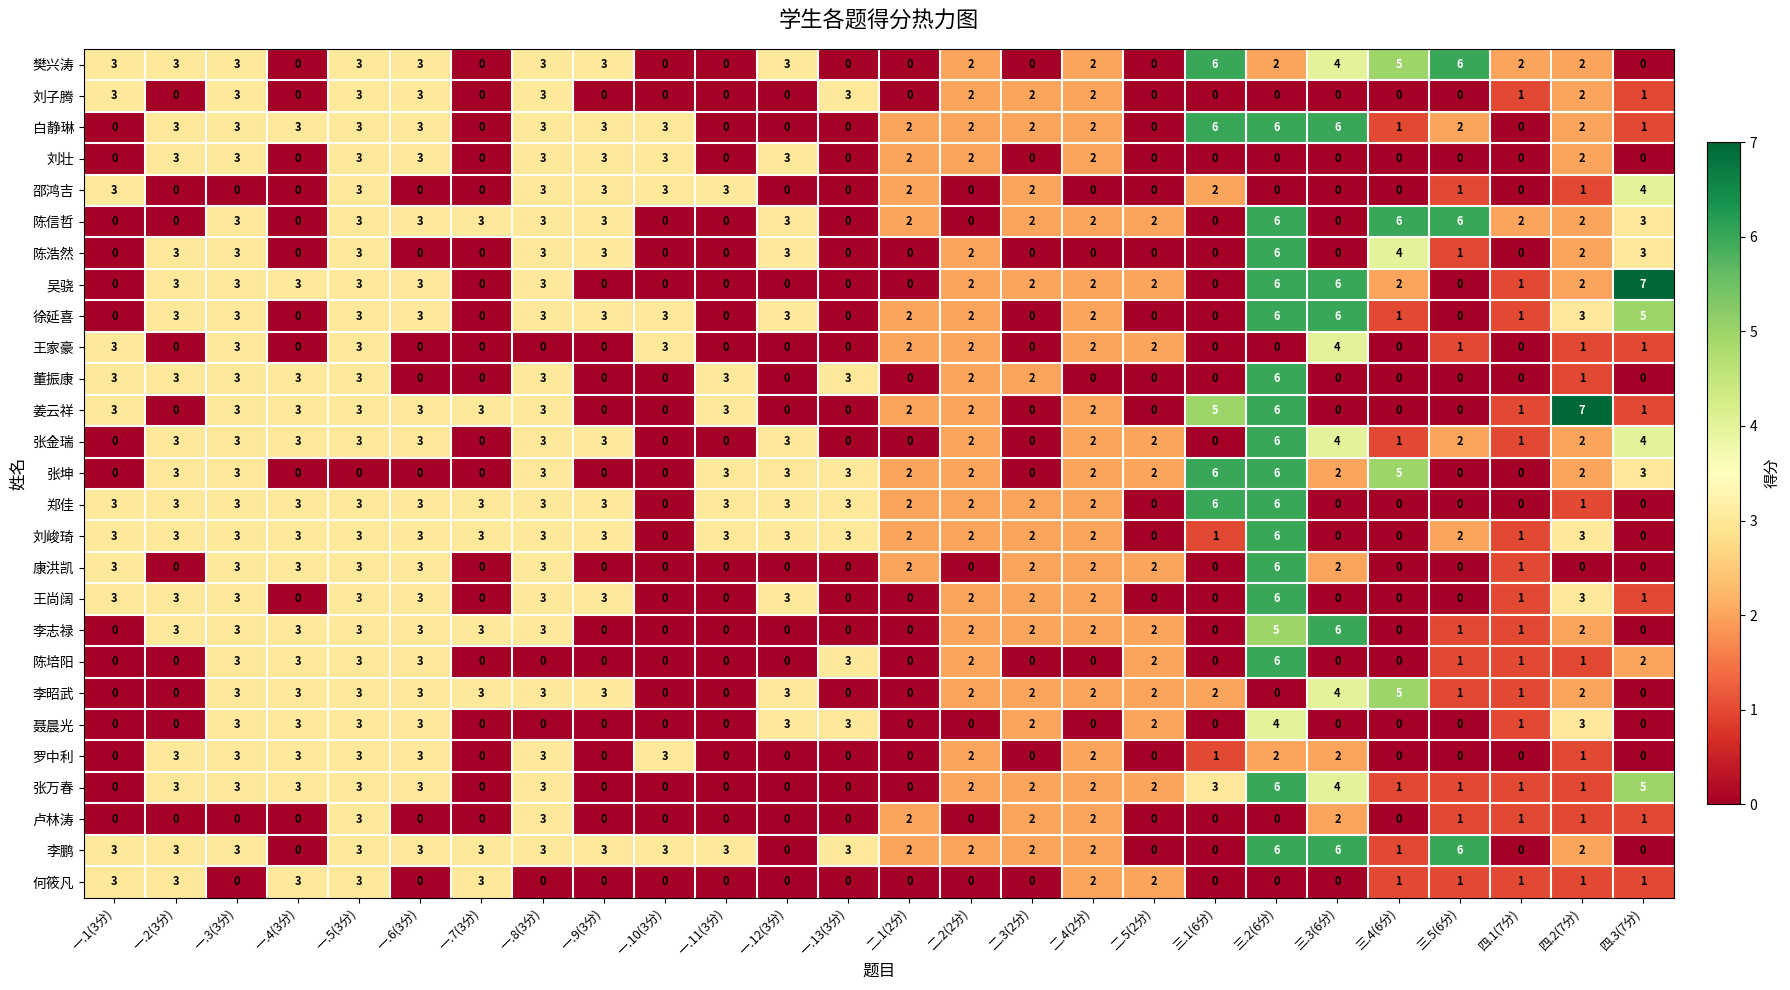

What is the difference between the highest and lowest values at 一.8(3分)?

3